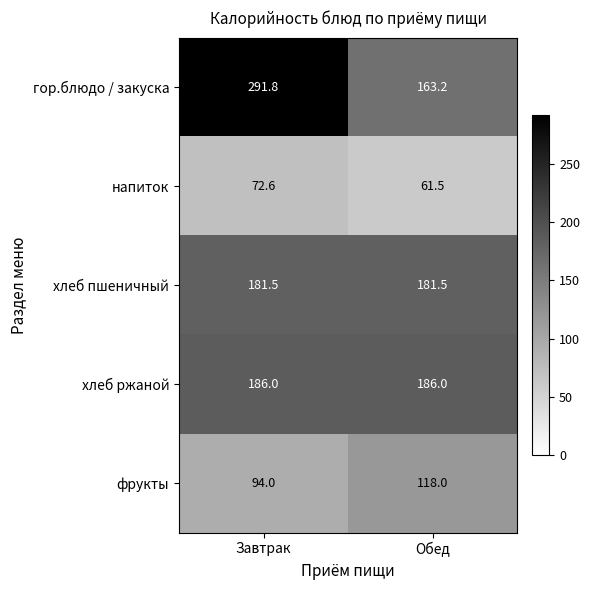

Reading left to right, list all the values displayed in this chart.

гор.блюдо / закуска: 291.8	163.2
напиток: 72.6	61.5
хлеб пшеничный: 181.5	181.5
хлеб ржаной: 186.0	186.0
фрукты: 94.0	118.0